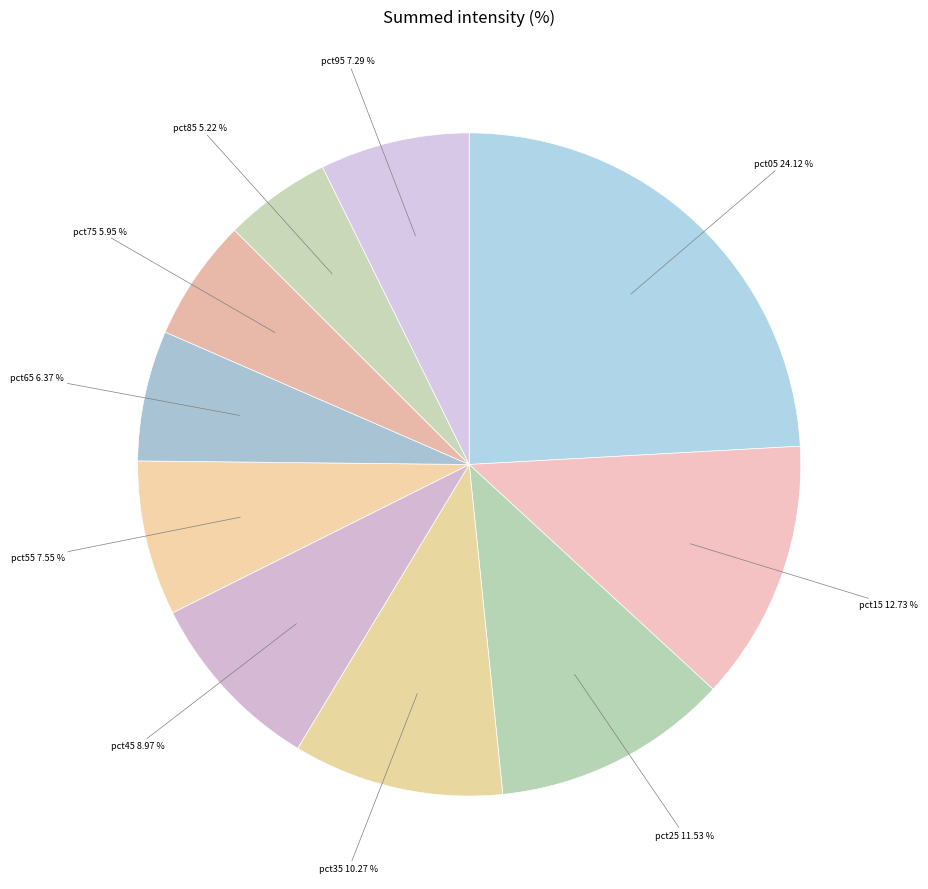

How many segments does this pie chart have?

10